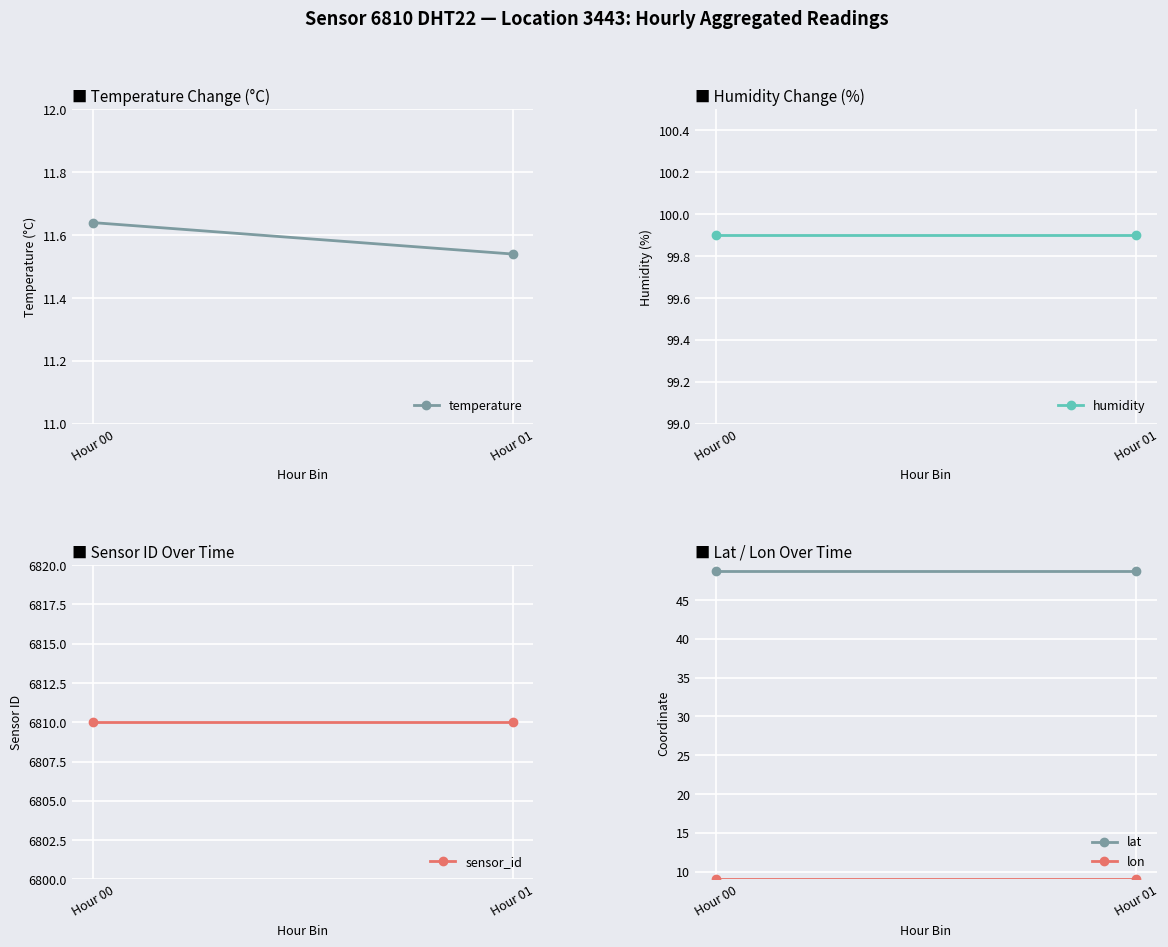

Which label corresponds to the smallest value in the chart?

Hour 00